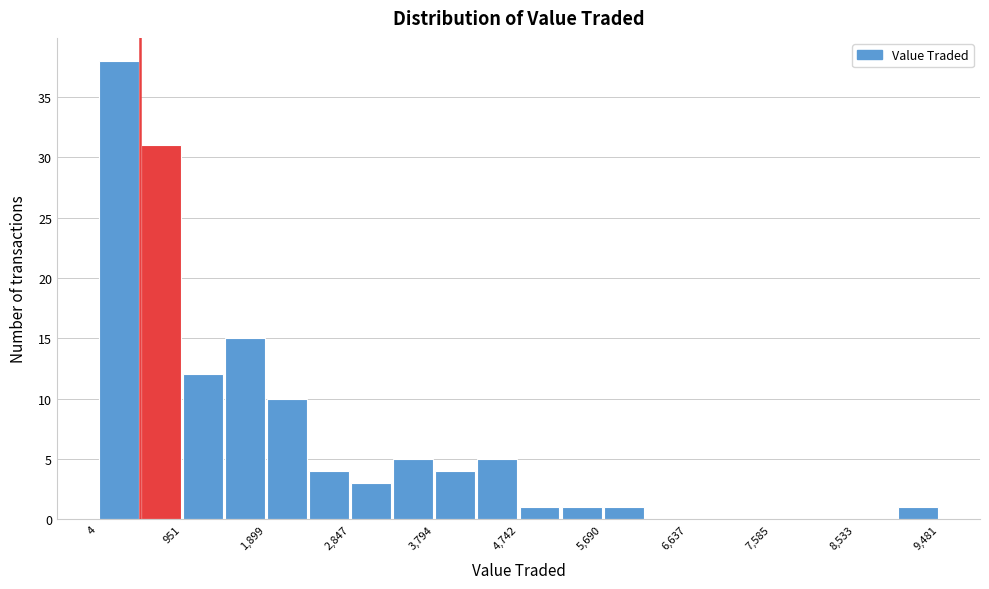

Reading left to right, transcribe this chart: for each bar, give the range it covers on the x-axis and its height. Neither the bar edges nor the heights are printed on the chart, so give them approximately, as read against the axes.

0 to 500: 38
500 to 1000: 31
1000 to 1400: 12
1400 to 1900: 15
1900 to 2400: 10
2400 to 2800: 4
2800 to 3300: 3
3300 to 3800: 5
3800 to 4300: 4
4300 to 4700: 5
4700 to 5200: 1
5200 to 5700: 1
5700 to 6200: 1
6200 to 6600: 0
6600 to 7100: 0
7100 to 7600: 0
7600 to 8100: 0
8100 to 8500: 0
8500 to 9000: 0
9000 to 9500: 1